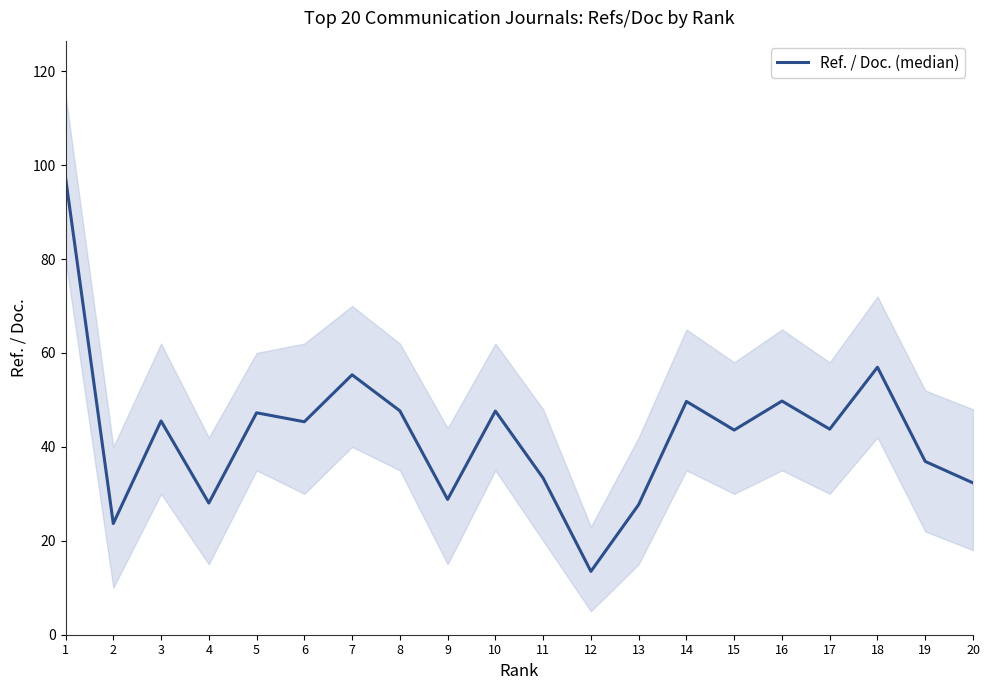

Rank the categories by value from lowest to highest.

12, 2, 13, 4, 9, 20, 11, 19, 15, 17, 6, 3, 5, 10, 8, 14, 16, 7, 18, 1